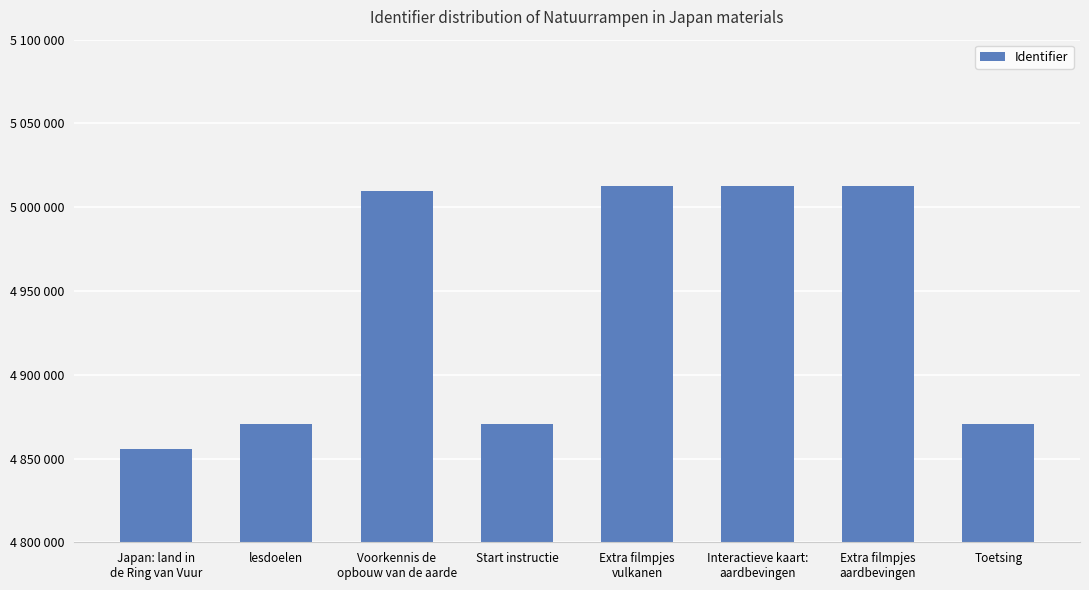

Reading left to right, transcribe all the data shown in this chart.

Japan: land in
de Ring van Vuur=4855619	lesdoelen=4870628	Voorkennis de
opbouw van de aarde=5009530	Start instructie=4870619	Extra filmpjes
vulkanen=5012392	Interactieve kaart:
aardbevingen=5012415	Extra filmpjes
aardbevingen=5012405	Toetsing=4870665